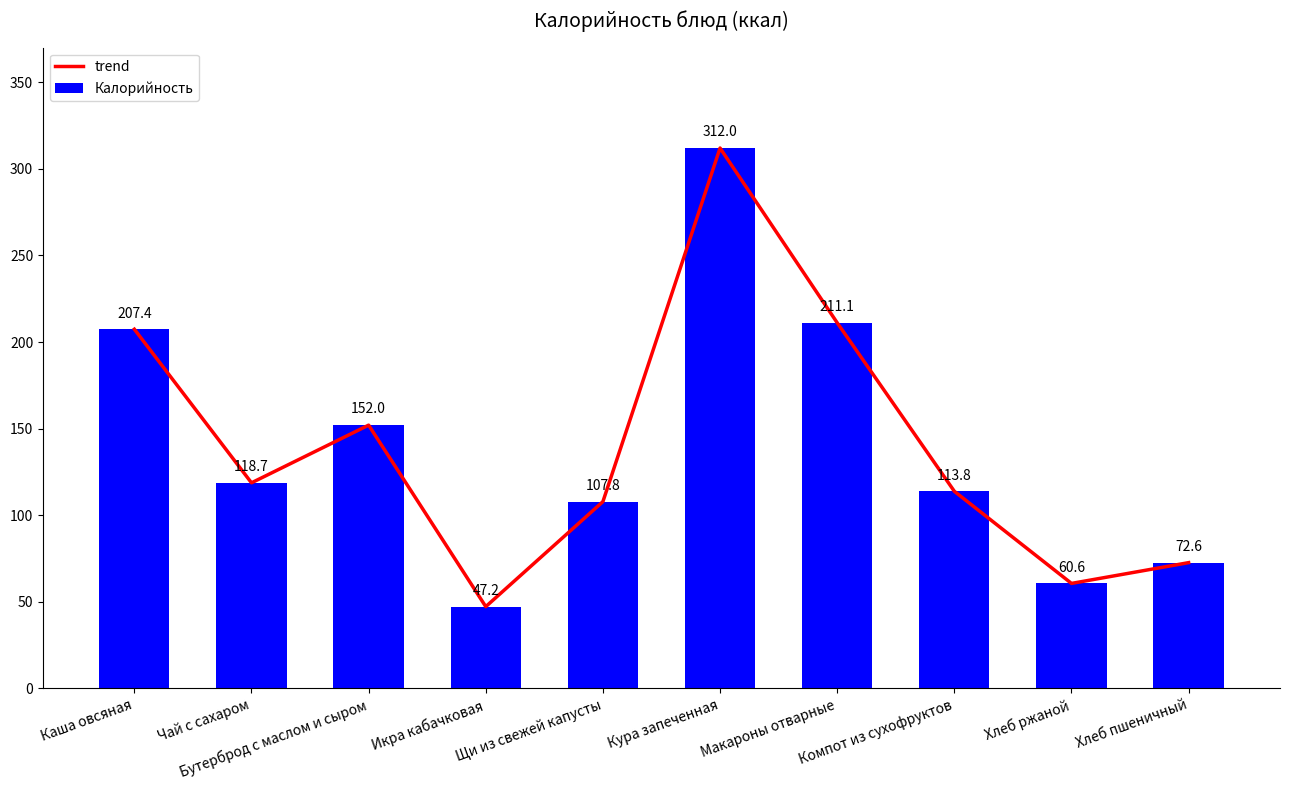

Reading left to right, transcribe all the data shown in this chart.

trend: Каша овсяная=207.4	Чай с сахаром=118.7	Бутерброд с маслом и сыром=152.0	Икра кабачковая=47.2	Щи из свежей капусты=107.8	Кура запеченная=312.0	Макароны отварные=211.1	Компот из сухофруктов=113.8	Хлеб ржаной=60.6	Хлеб пшеничный=72.6
Калорийность: Каша овсяная=207.4	Чай с сахаром=118.7	Бутерброд с маслом и сыром=152.0	Икра кабачковая=47.2	Щи из свежей капусты=107.8	Кура запеченная=312.0	Макароны отварные=211.1	Компот из сухофруктов=113.8	Хлеб ржаной=60.6	Хлеб пшеничный=72.6